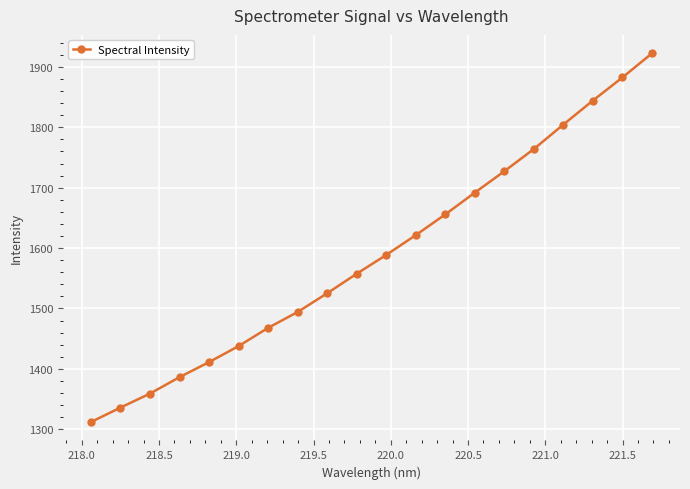

What is the difference between the second highest and minimum values?

570.8